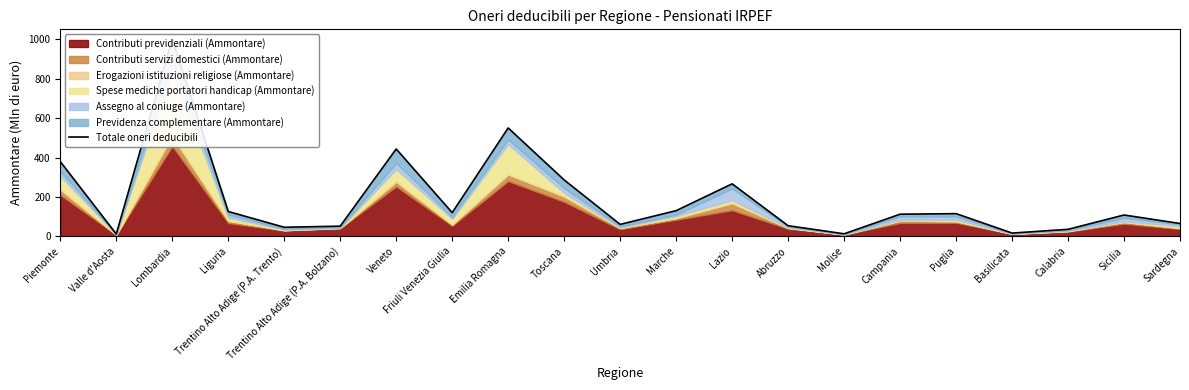

What is the greatest value displayed?

1000.4